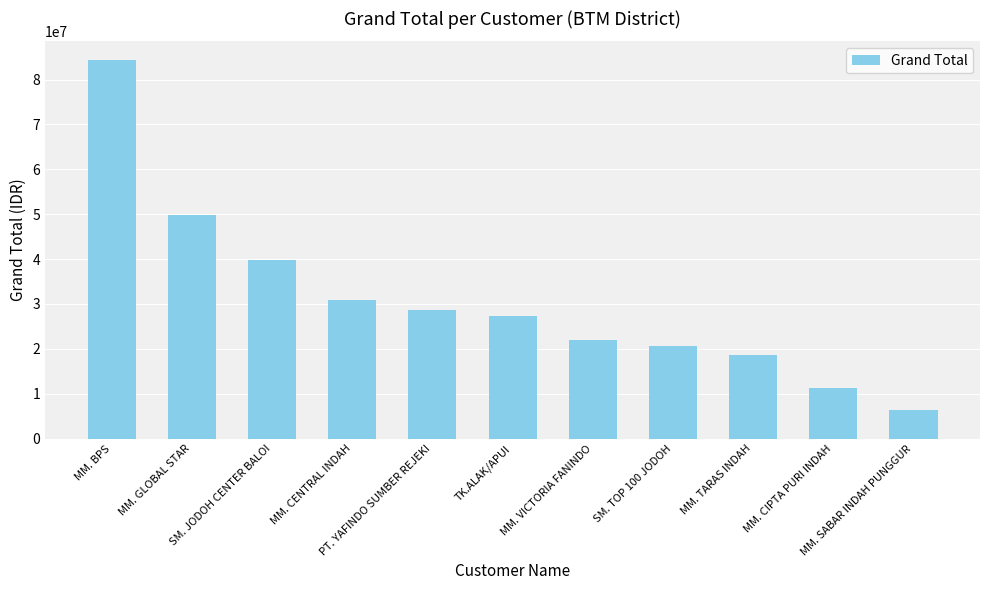

True or false: the data shows 10214480 at MM. SABAR INDAH PUNGGUR.

False